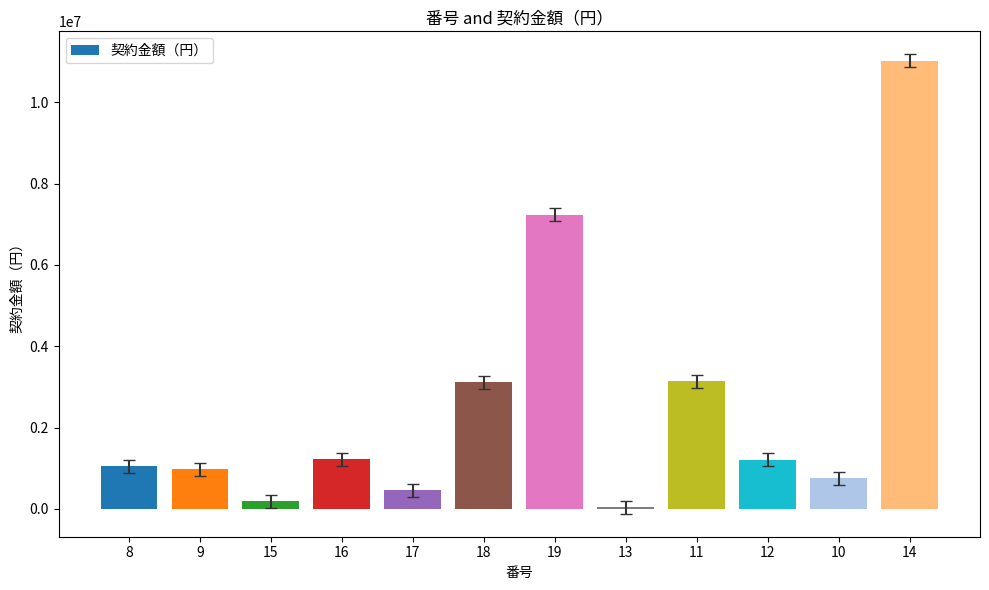

The value at 11 is 2043708. True or false?

False